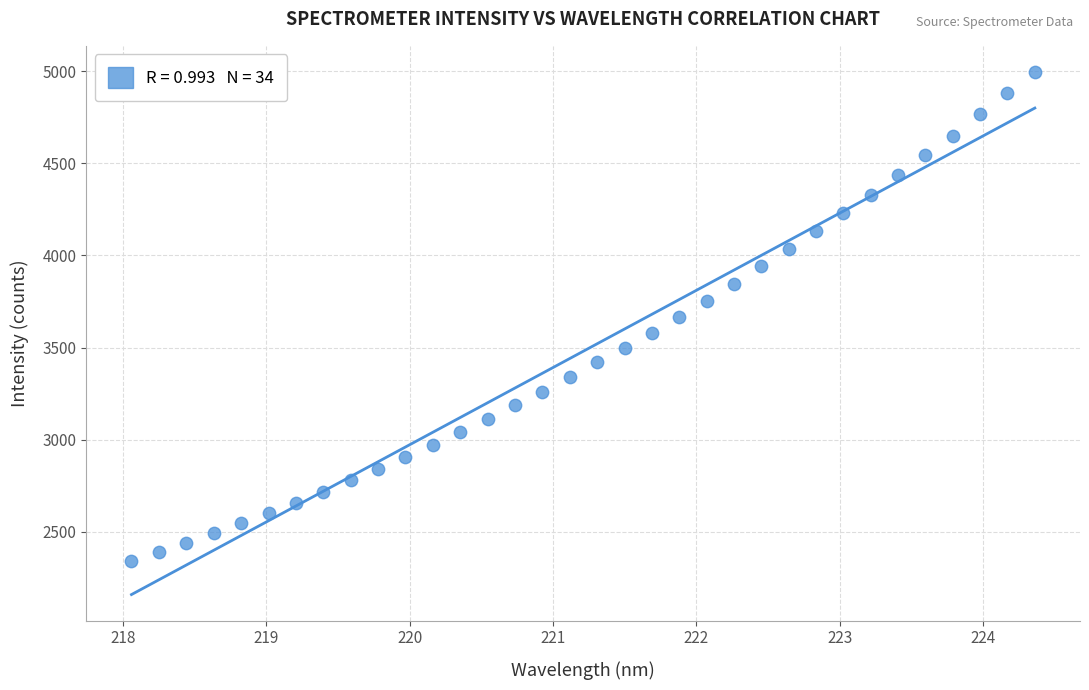

What is the range of Y values (max minus min)?

2654.9